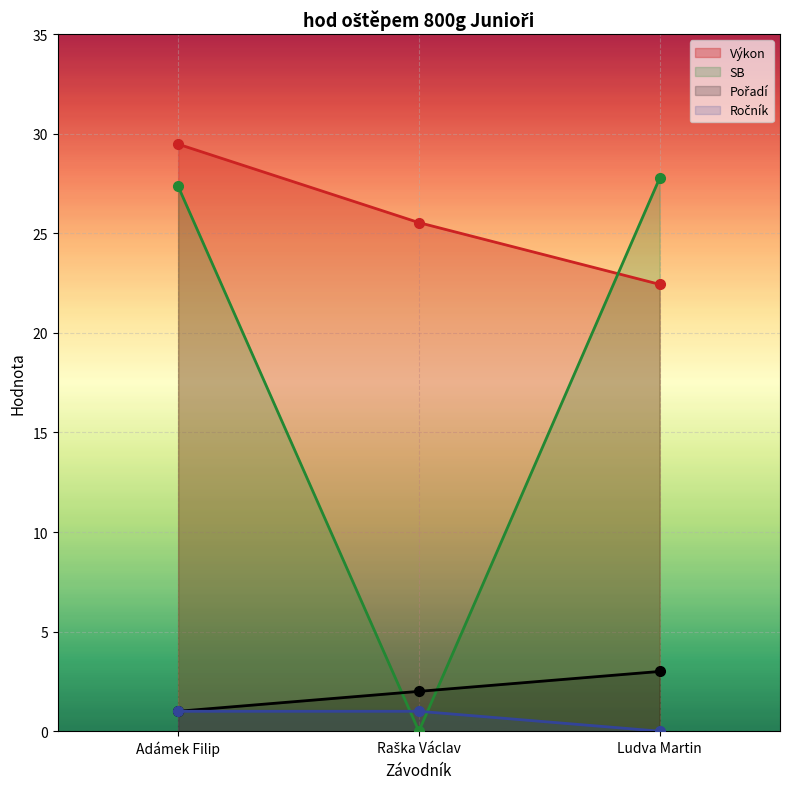

What is the difference between the Pořadí values at Ludva Martin and Adámek Filip?

2.0